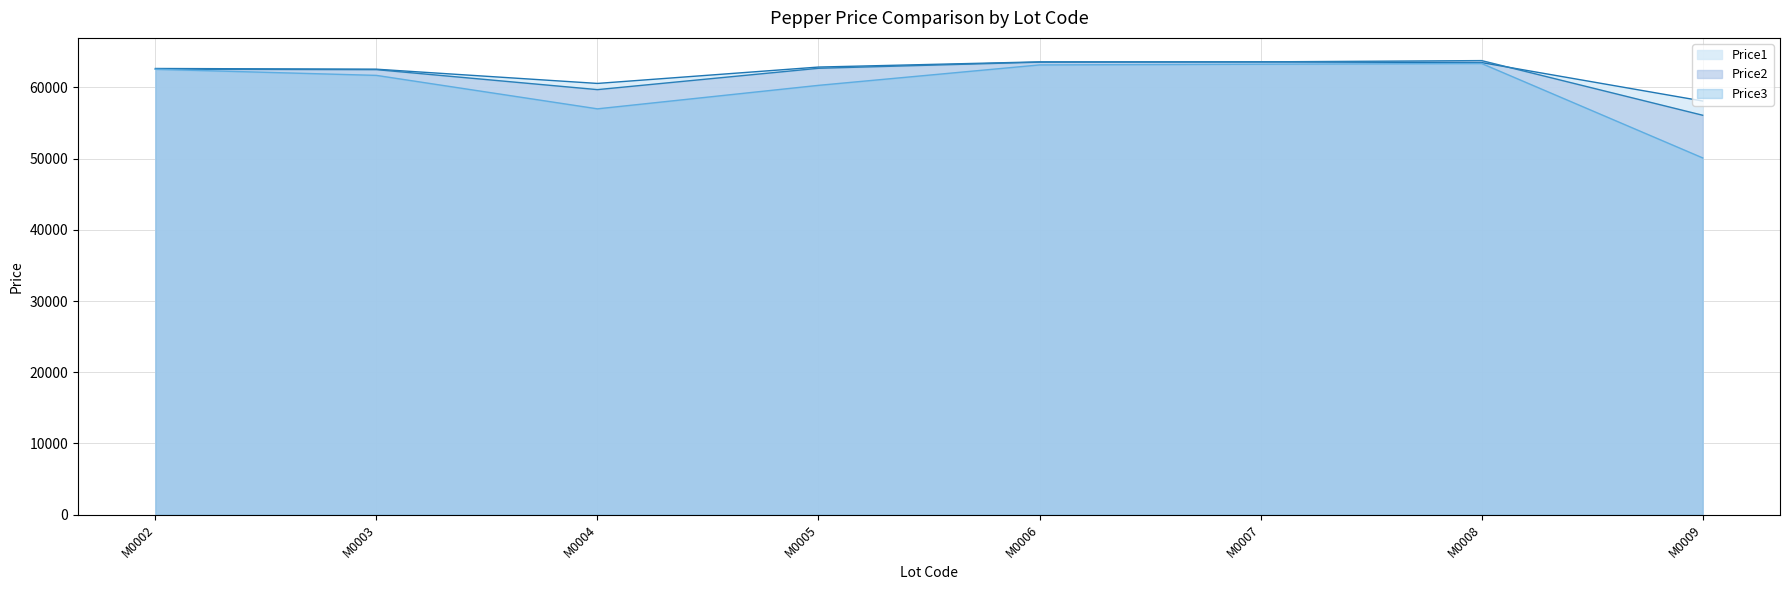

At which category is the sum across all series the highest?

M0008